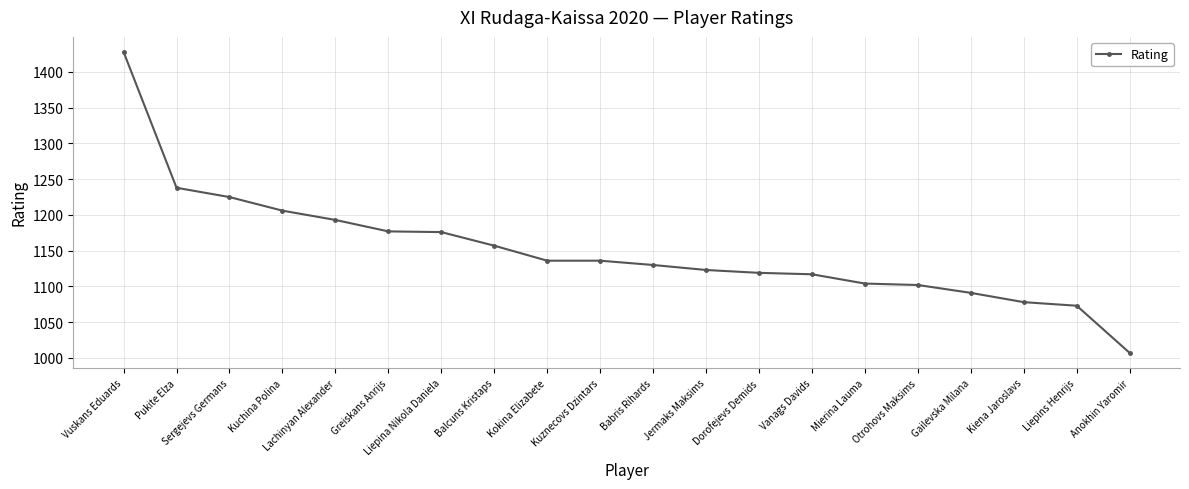

What is the average value?

1151